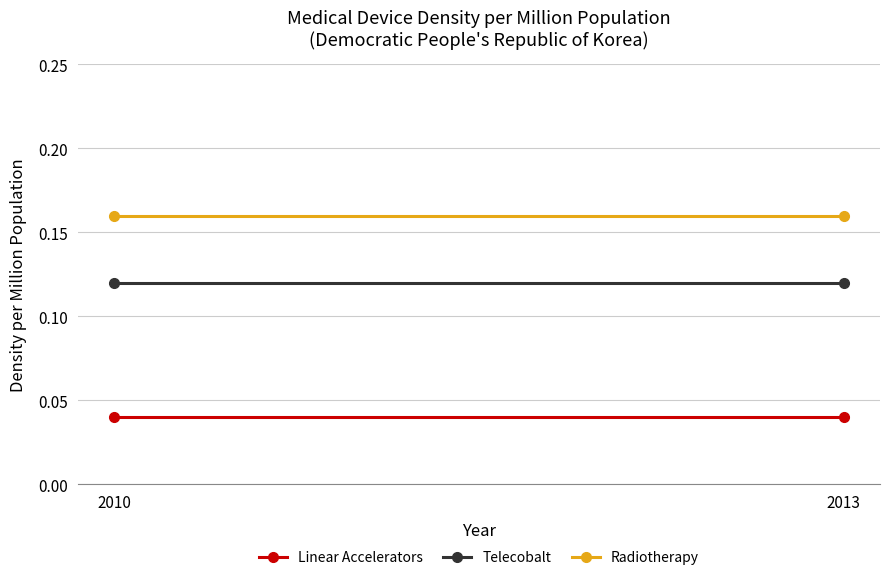

What is the spread (max minus min) of values at 2010?

0.1